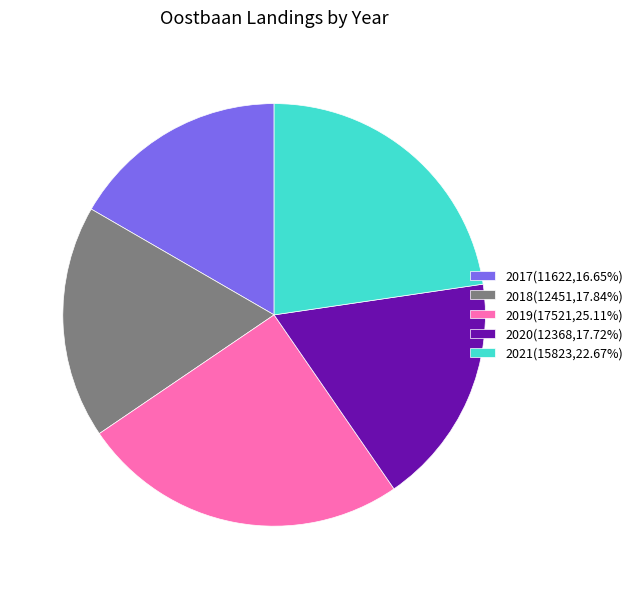

Is it true that 2019 is 25% of the pie?

True